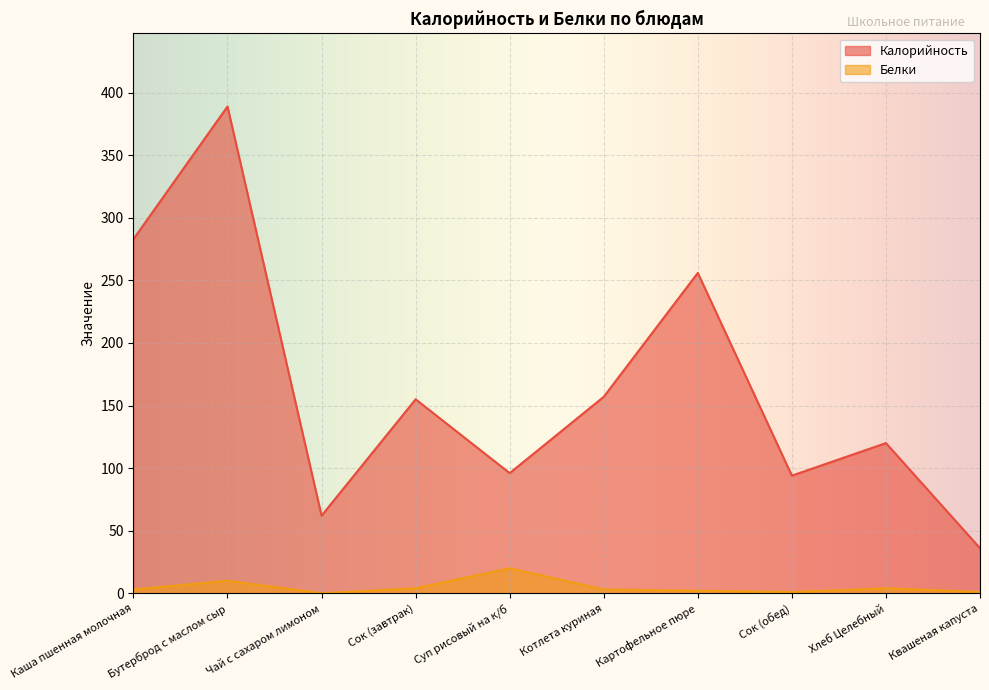

What are all the series names shown in the legend?

Калорийность, Белки